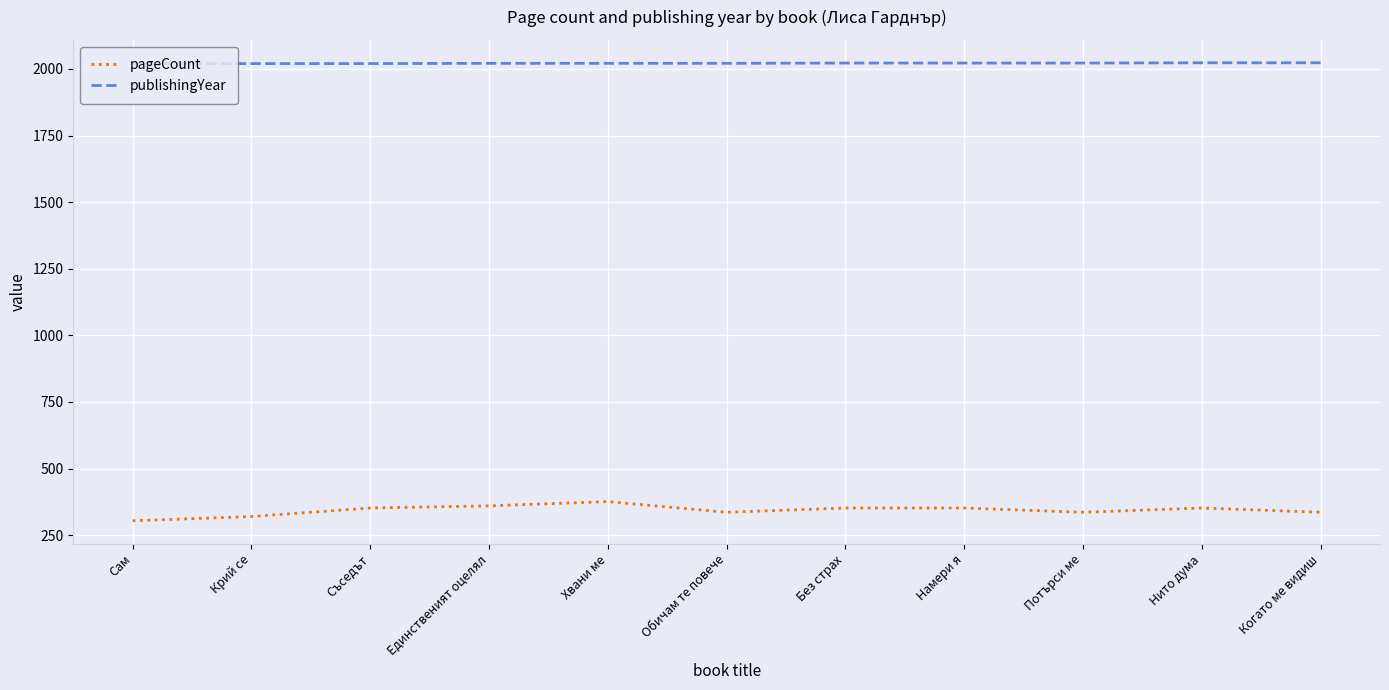

What is the smallest value displayed?

304